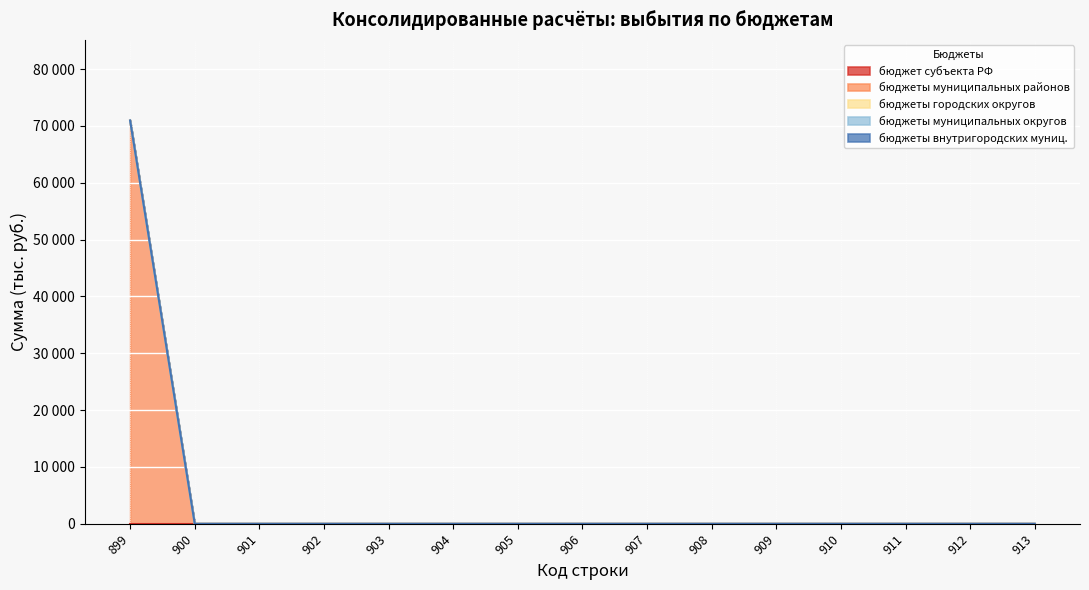

Rank the series by their maximum value, from lowest to highest.

бюджет субъекта РФ, бюджеты городских округов, бюджеты муниципальных округов, бюджеты внутригородских муниц., бюджеты муниципальных районов